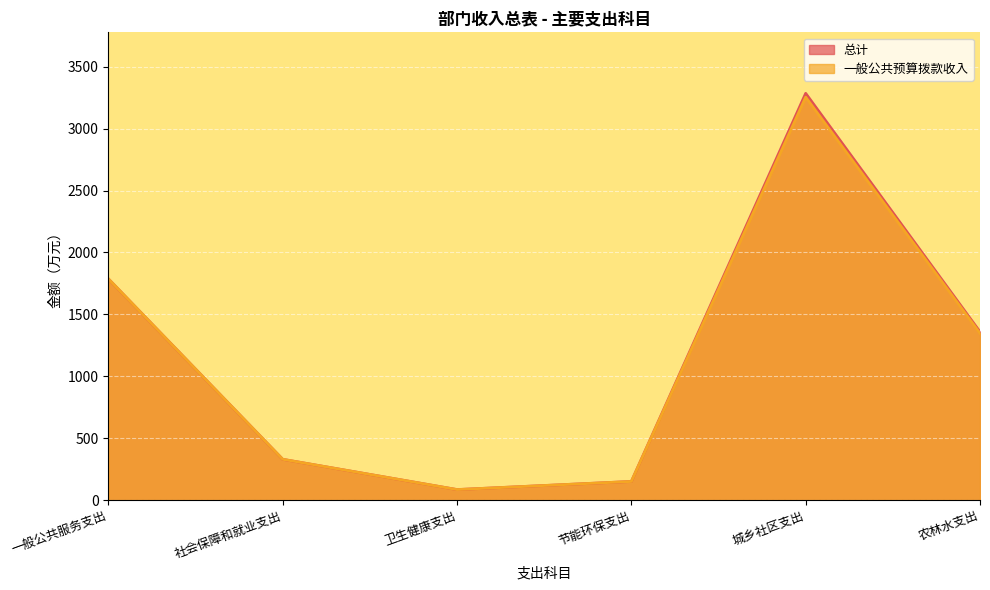

How many lines are shown in the chart?

2